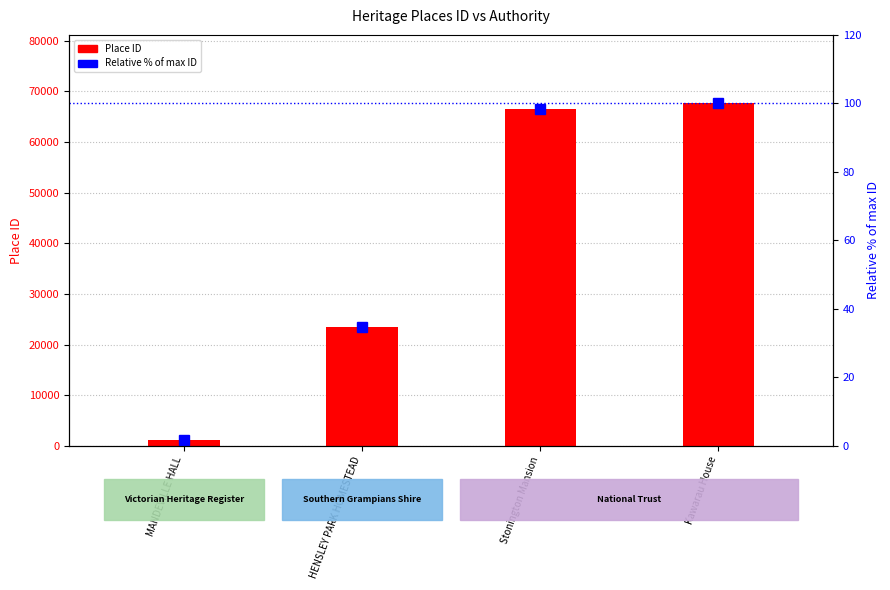

The Relative % of max ID series shows 98.4 at Stonington Mansion. True or false?

True